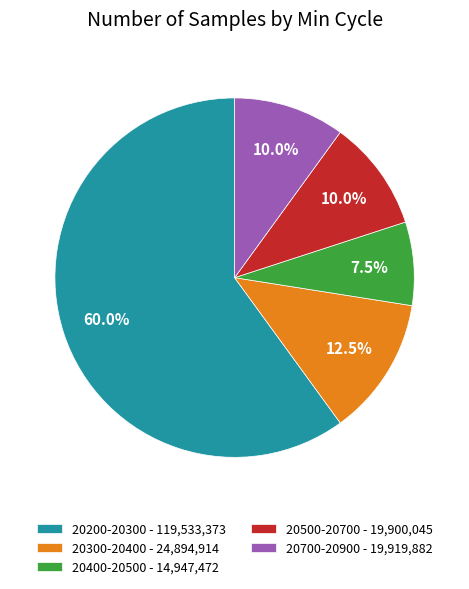

Which has a higher value, 20700-20900 - 19,919,882 or 20400-20500 - 14,947,472?

20700-20900 - 19,919,882